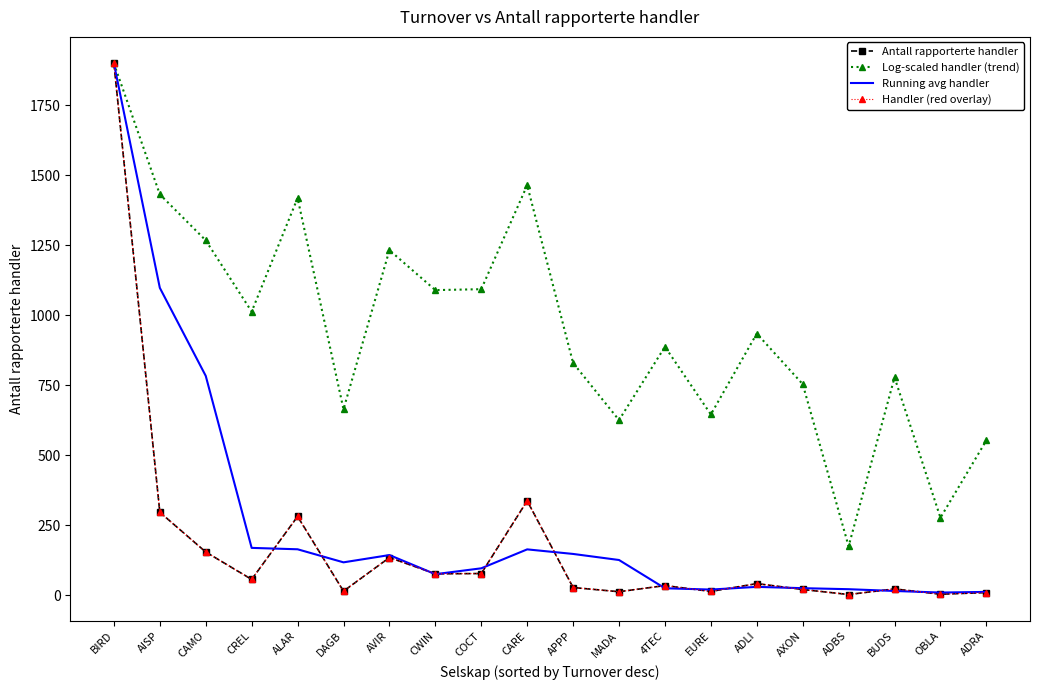

Does the chart have visible grid lines?

No